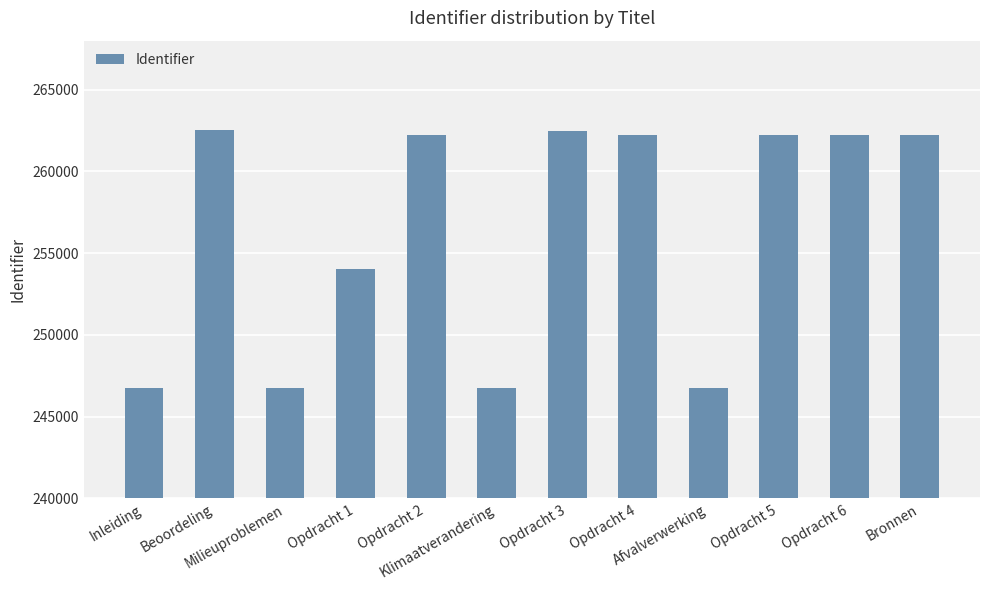

What is the label of the 12th bar from the right?

Inleiding